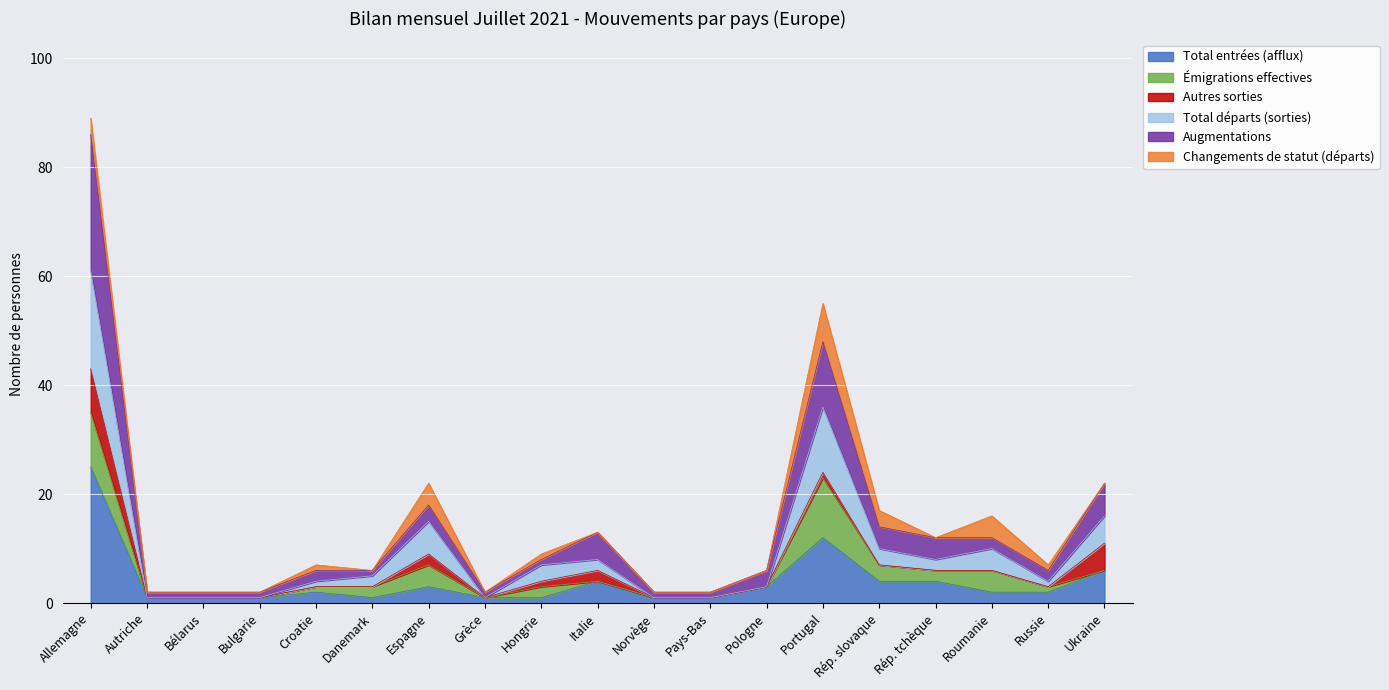

How many lines are shown in the chart?

6